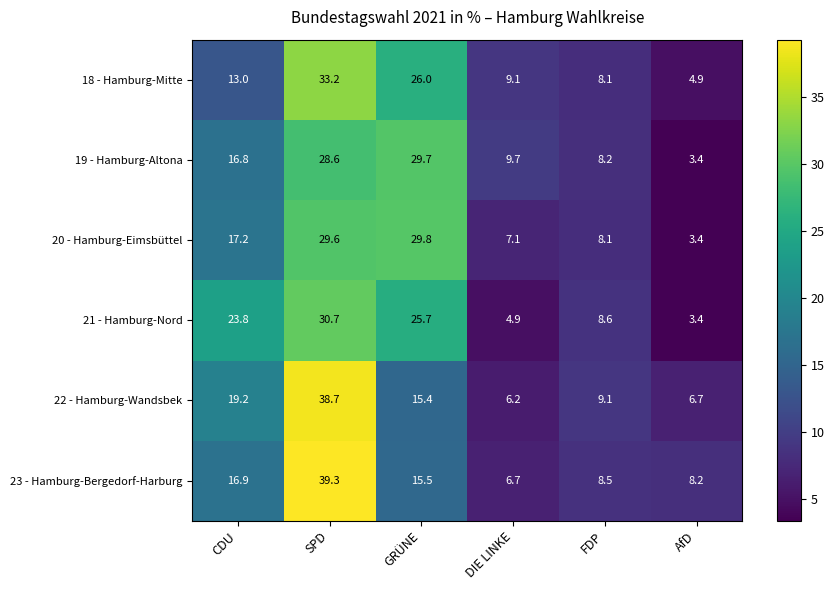

At which label is 19 - Hamburg-Altona closest to 16?

CDU